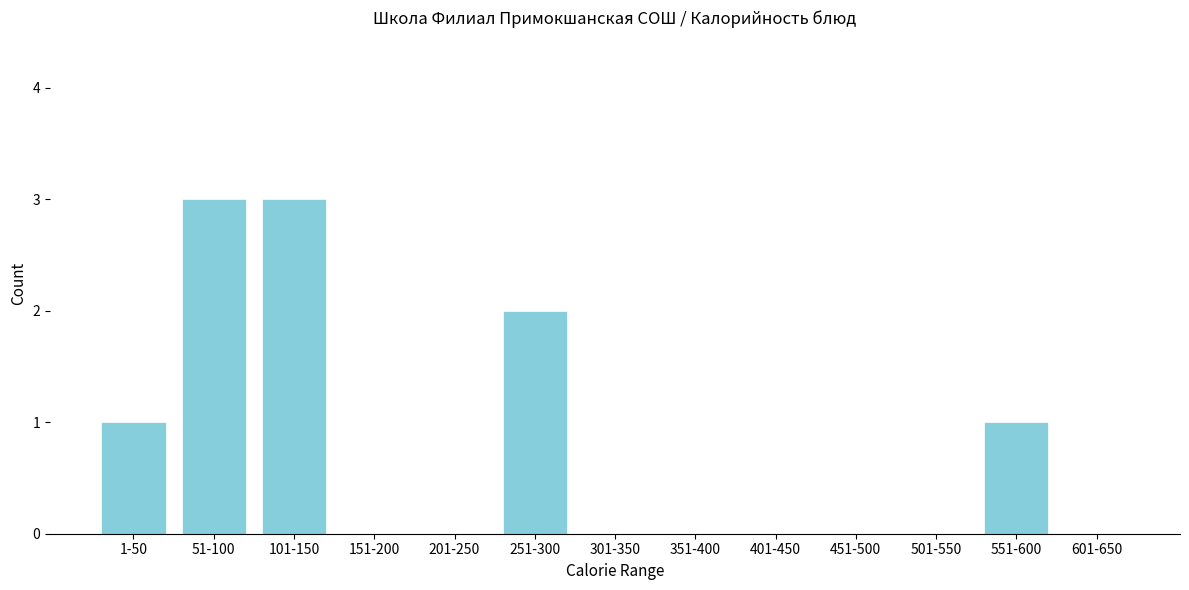

Reading left to right, extract all data points from this chart.

1-50=1	51-100=3	101-150=3	151-200=0	201-250=0	251-300=2	301-350=0	351-400=0	401-450=0	451-500=0	501-550=0	551-600=1	601-650=0